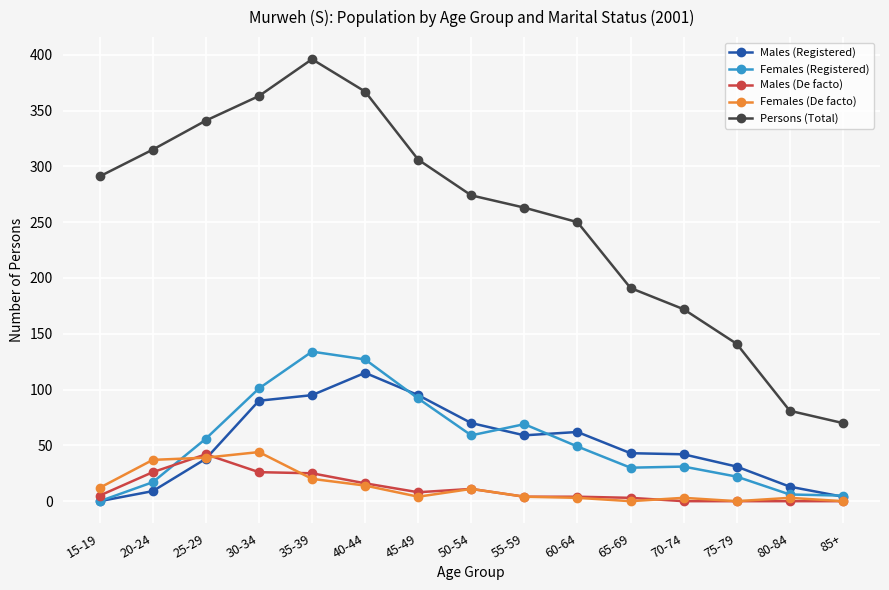

Where is the first local maximum for Persons (Total)?

35-39